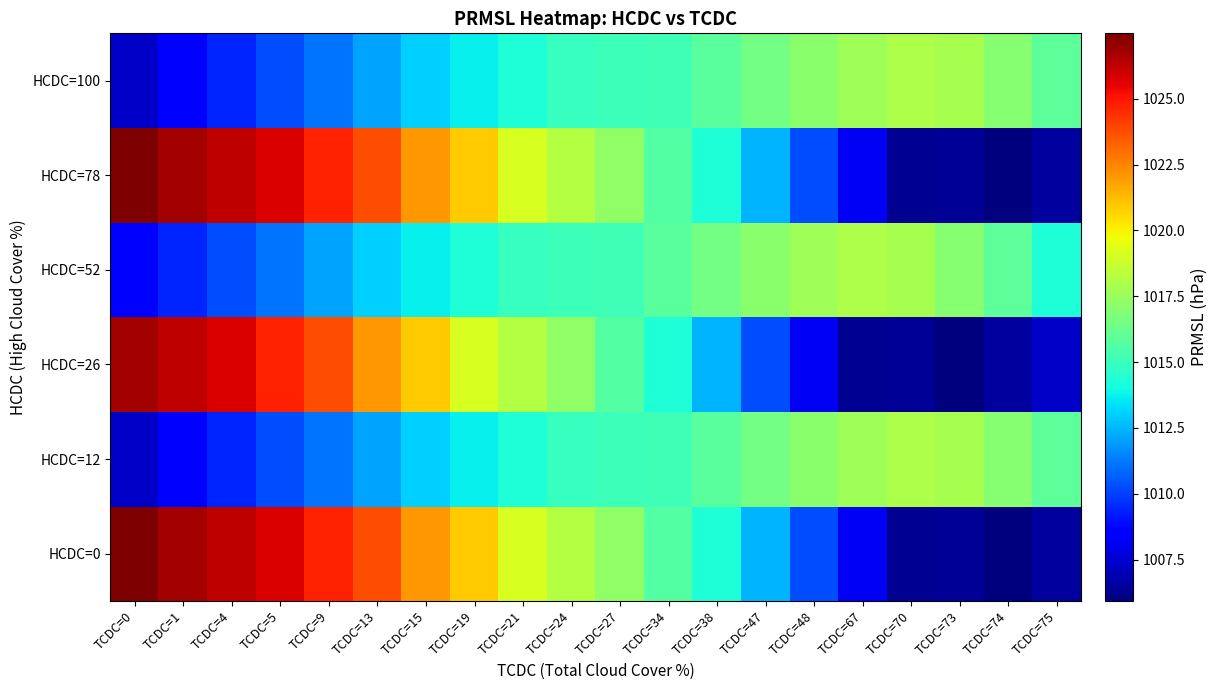

Reading left to right, transcribe all the data shown in this chart.

HCDC=0: TCDC=0=1027.5	TCDC=1=1026.8	TCDC=4=1026.3	TCDC=5=1025.8	TCDC=9=1024.8	TCDC=13=1023.7	TCDC=15=1022.0	TCDC=19=1020.9	TCDC=21=1019.1	TCDC=24=1018.1	TCDC=27=1017.3	TCDC=34=1015.7	TCDC=38=1014.3	TCDC=47=1012.5	TCDC=48=1010.3	TCDC=67=1008.2	TCDC=70=1006.3	TCDC=73=1006.4	TCDC=74=1005.9	TCDC=75=1006.6
HCDC=12: TCDC=0=1007.4	TCDC=1=1008.3	TCDC=4=1009.4	TCDC=5=1010.2	TCDC=9=1011.1	TCDC=13=1012.1	TCDC=15=1013.0	TCDC=19=1013.7	TCDC=21=1014.3	TCDC=24=1014.9	TCDC=27=1015.0	TCDC=34=1015.2	TCDC=38=1015.9	TCDC=47=1016.5	TCDC=48=1017.1	TCDC=67=1017.7	TCDC=70=1018.0	TCDC=73=1017.8	TCDC=74=1017.0	TCDC=75=1015.9
HCDC=26: TCDC=0=1026.8	TCDC=1=1026.3	TCDC=4=1025.8	TCDC=5=1024.8	TCDC=9=1023.7	TCDC=13=1022.0	TCDC=15=1020.9	TCDC=19=1019.1	TCDC=21=1018.1	TCDC=24=1017.3	TCDC=27=1015.7	TCDC=34=1014.3	TCDC=38=1012.5	TCDC=47=1010.3	TCDC=48=1008.2	TCDC=67=1006.3	TCDC=70=1006.4	TCDC=73=1005.9	TCDC=74=1006.6	TCDC=75=1007.4
HCDC=52: TCDC=0=1008.3	TCDC=1=1009.4	TCDC=4=1010.2	TCDC=5=1011.1	TCDC=9=1012.1	TCDC=13=1013.0	TCDC=15=1013.7	TCDC=19=1014.3	TCDC=21=1014.9	TCDC=24=1015.0	TCDC=27=1015.2	TCDC=34=1015.9	TCDC=38=1016.5	TCDC=47=1017.1	TCDC=48=1017.7	TCDC=67=1018.0	TCDC=70=1017.8	TCDC=73=1017.0	TCDC=74=1015.9	TCDC=75=1014.3
HCDC=78: TCDC=0=1027.5	TCDC=1=1026.8	TCDC=4=1026.3	TCDC=5=1025.8	TCDC=9=1024.8	TCDC=13=1023.7	TCDC=15=1022.0	TCDC=19=1020.9	TCDC=21=1019.1	TCDC=24=1018.1	TCDC=27=1017.3	TCDC=34=1015.7	TCDC=38=1014.3	TCDC=47=1012.5	TCDC=48=1010.3	TCDC=67=1008.2	TCDC=70=1006.3	TCDC=73=1006.4	TCDC=74=1005.9	TCDC=75=1006.6
HCDC=100: TCDC=0=1007.4	TCDC=1=1008.3	TCDC=4=1009.4	TCDC=5=1010.2	TCDC=9=1011.1	TCDC=13=1012.1	TCDC=15=1013.0	TCDC=19=1013.7	TCDC=21=1014.3	TCDC=24=1014.9	TCDC=27=1015.0	TCDC=34=1015.2	TCDC=38=1015.9	TCDC=47=1016.5	TCDC=48=1017.1	TCDC=67=1017.7	TCDC=70=1018.0	TCDC=73=1017.8	TCDC=74=1017.0	TCDC=75=1015.9